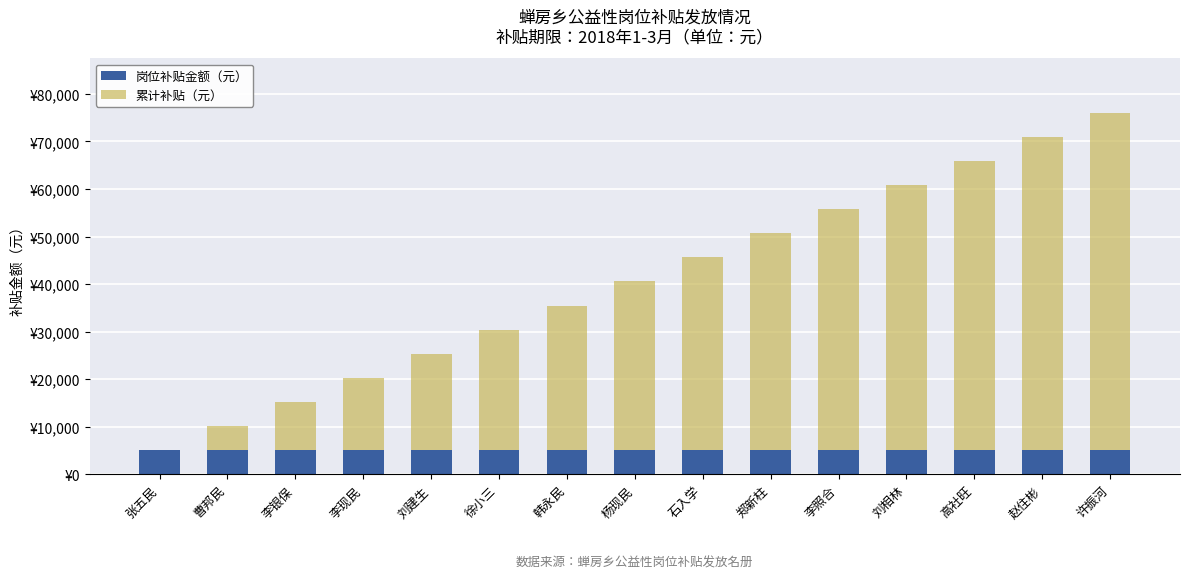

What is the spread (max minus min) of values at 李照合?

50700